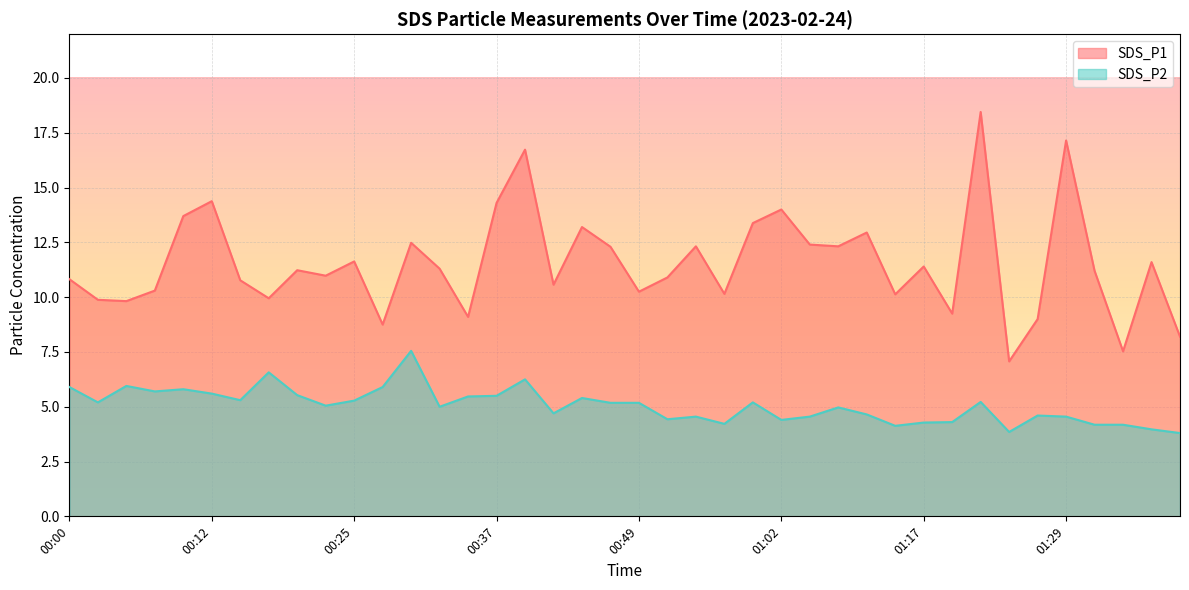

How many lines are shown in the chart?

2